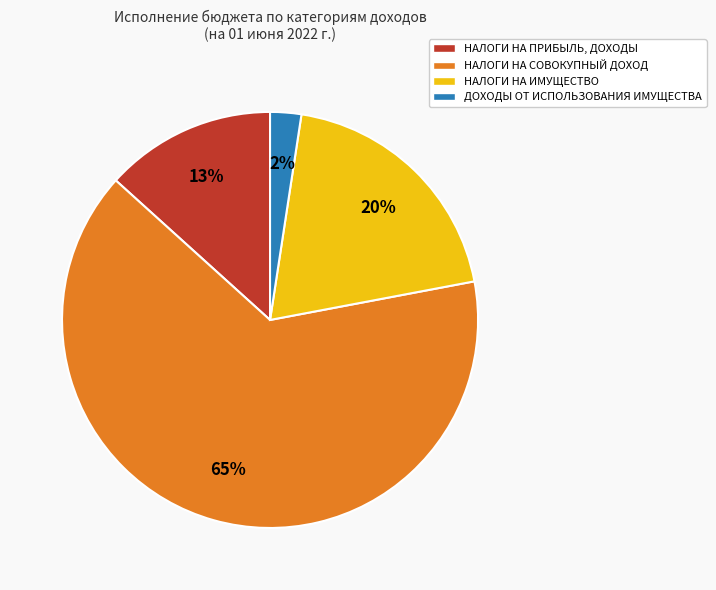

To the nearest percent, what percentage of the pie is НАЛОГИ НА ИМУЩЕСТВО?

20%